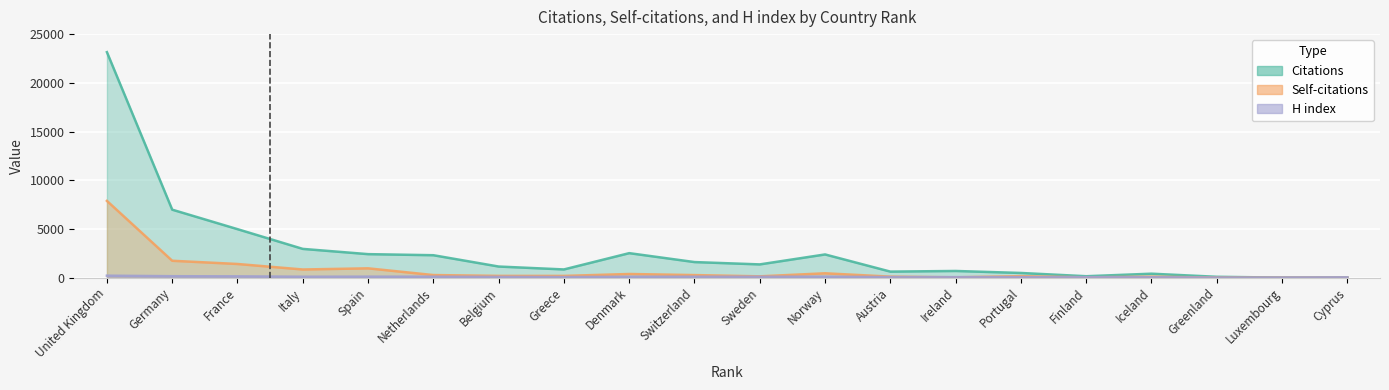

Does the chart display data point markers on the line(s)?

No